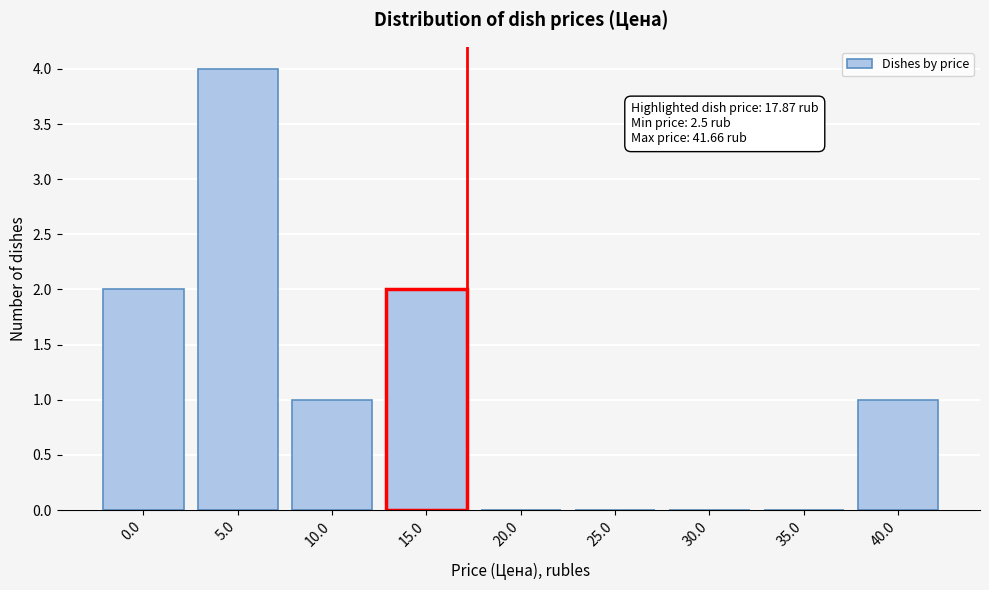

Reading left to right, extract all data points from this chart.

0.0=2	5.0=4	10.0=1	15.0=2	20.0=0	25.0=0	30.0=0	35.0=0	40.0=1